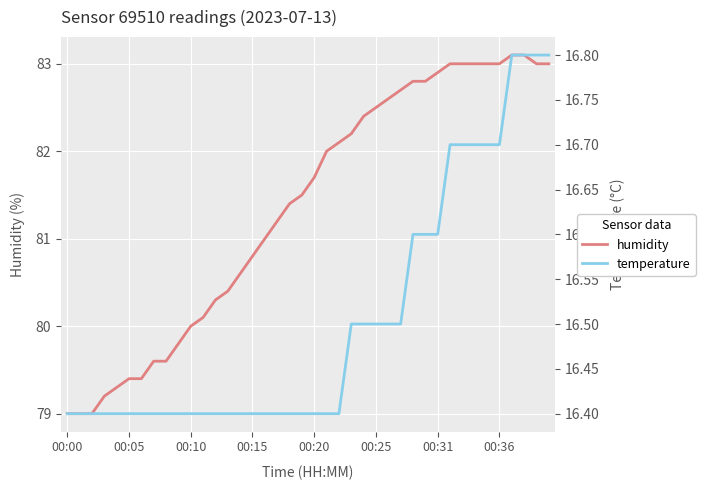

What is the label of the 27th point from the right?

13